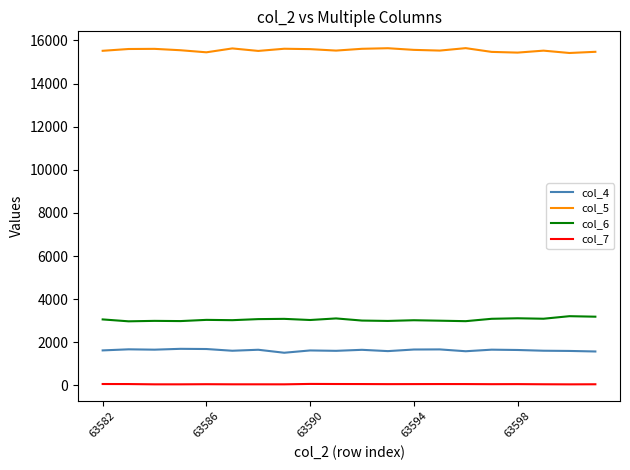

Which series has the largest total across all categories?

col_5